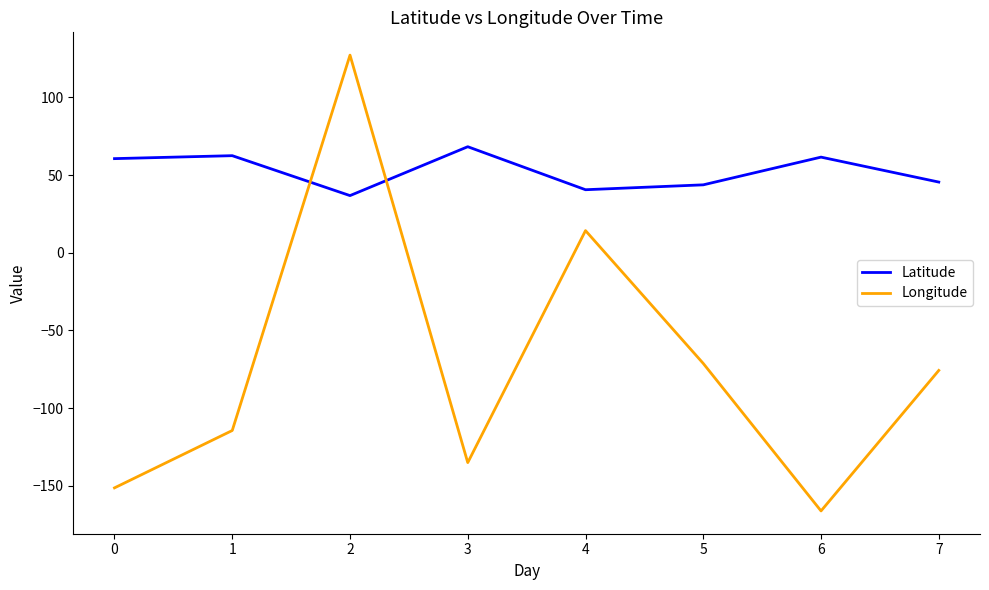

List the series in order of their overall mean, highest first.

Latitude, Longitude